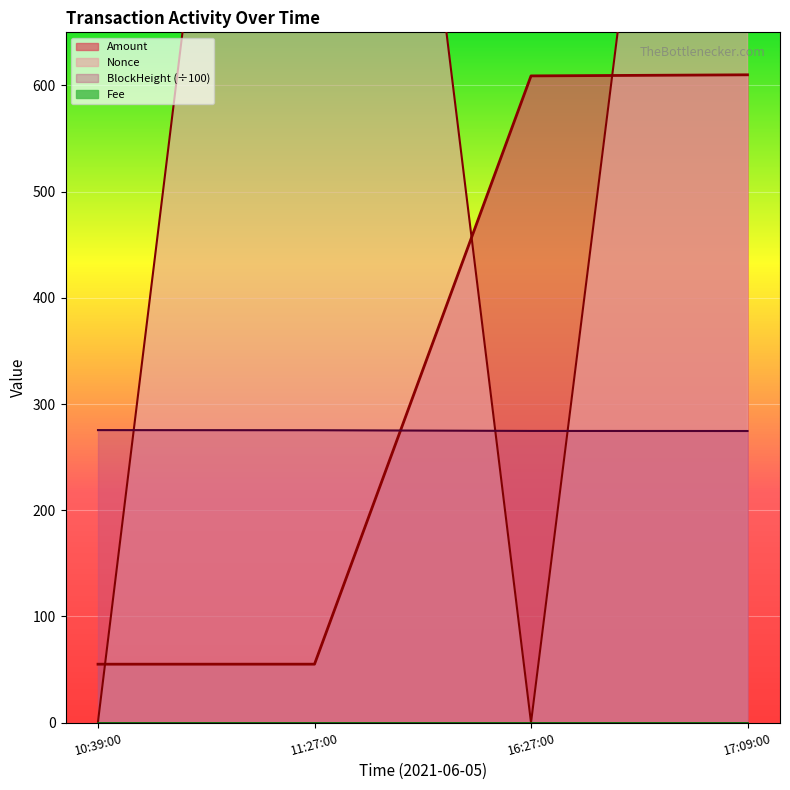

What is the minimum value for BlockHeight?

274.6